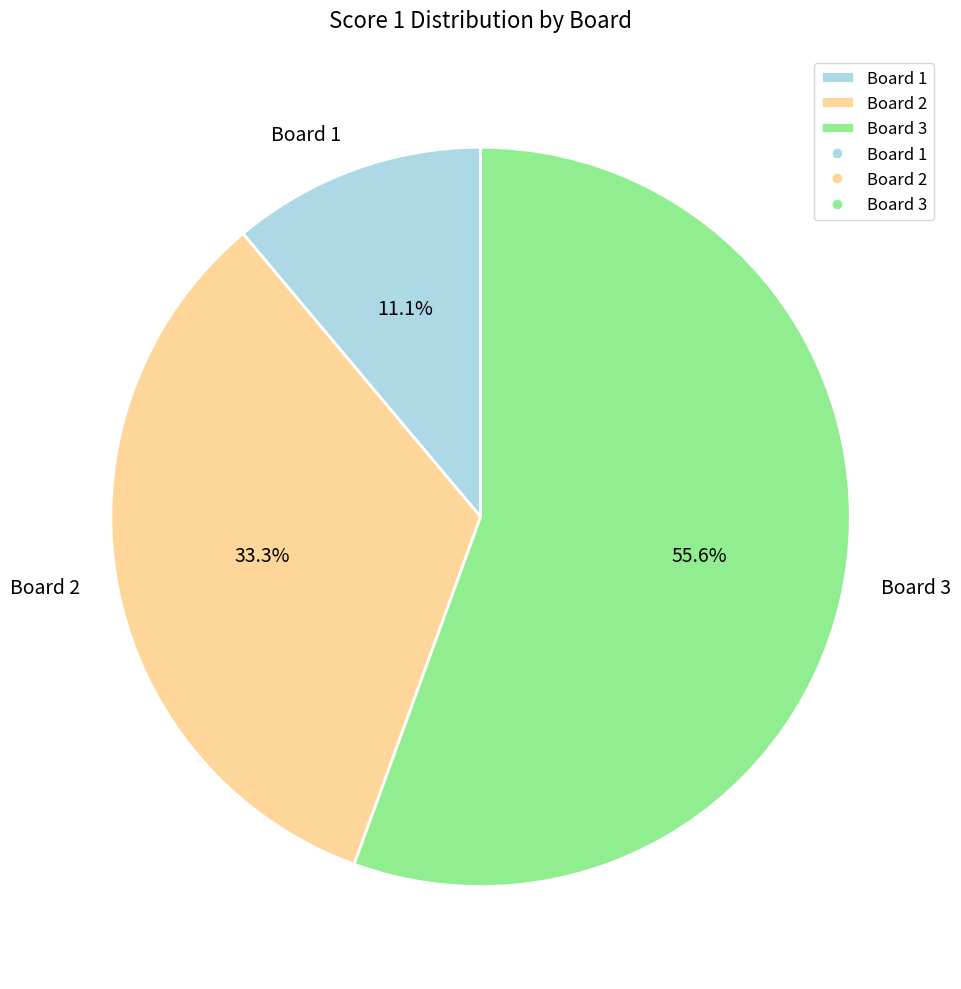

Which slice represents more than half of the pie?

Board 3